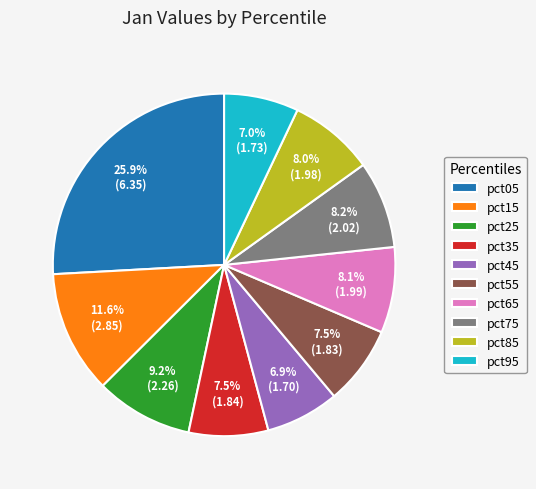

What is the total percentage of pct35 and pct55?

15.0%